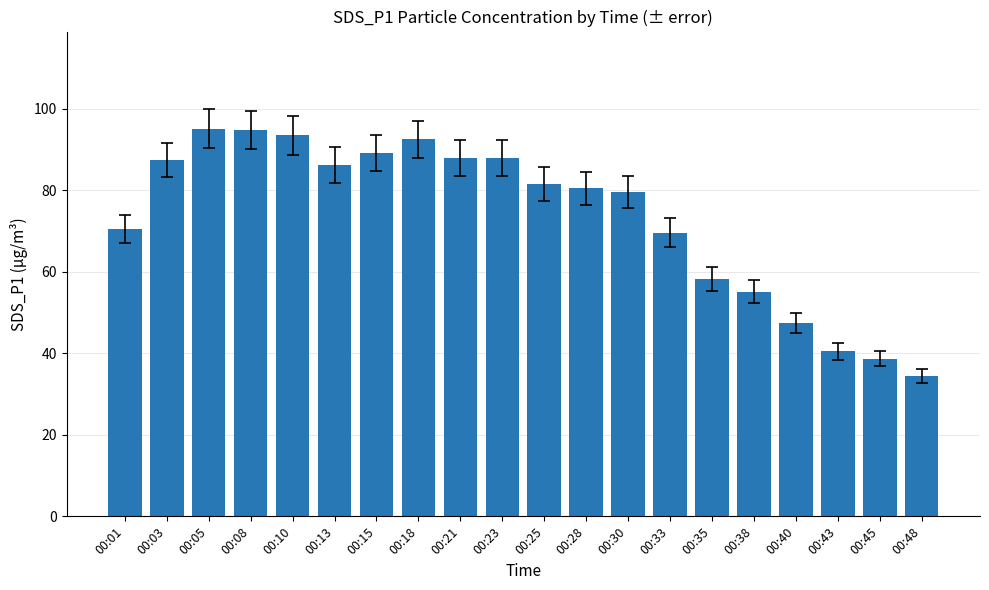

What is the difference between the values at 00:13 and 00:25?

4.7